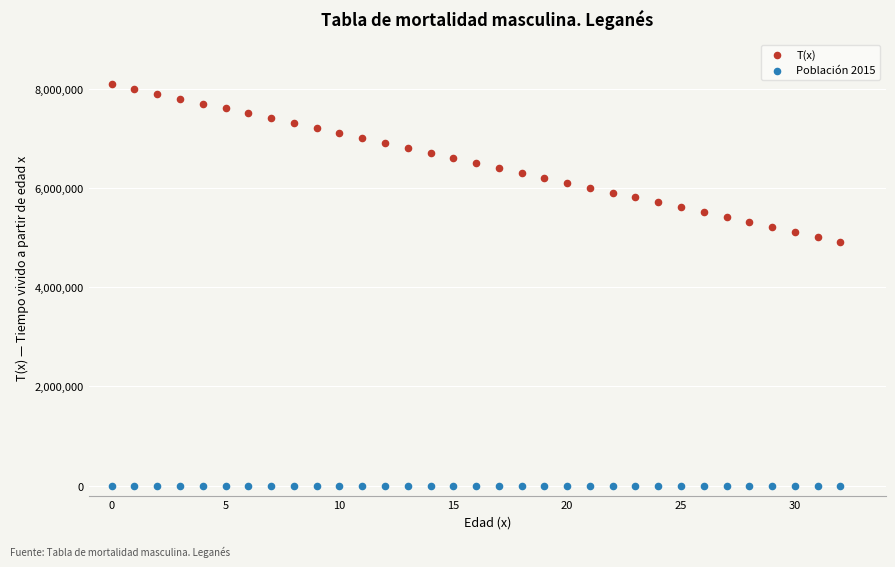

Which series has the largest Y range (max minus min)?

T(x)